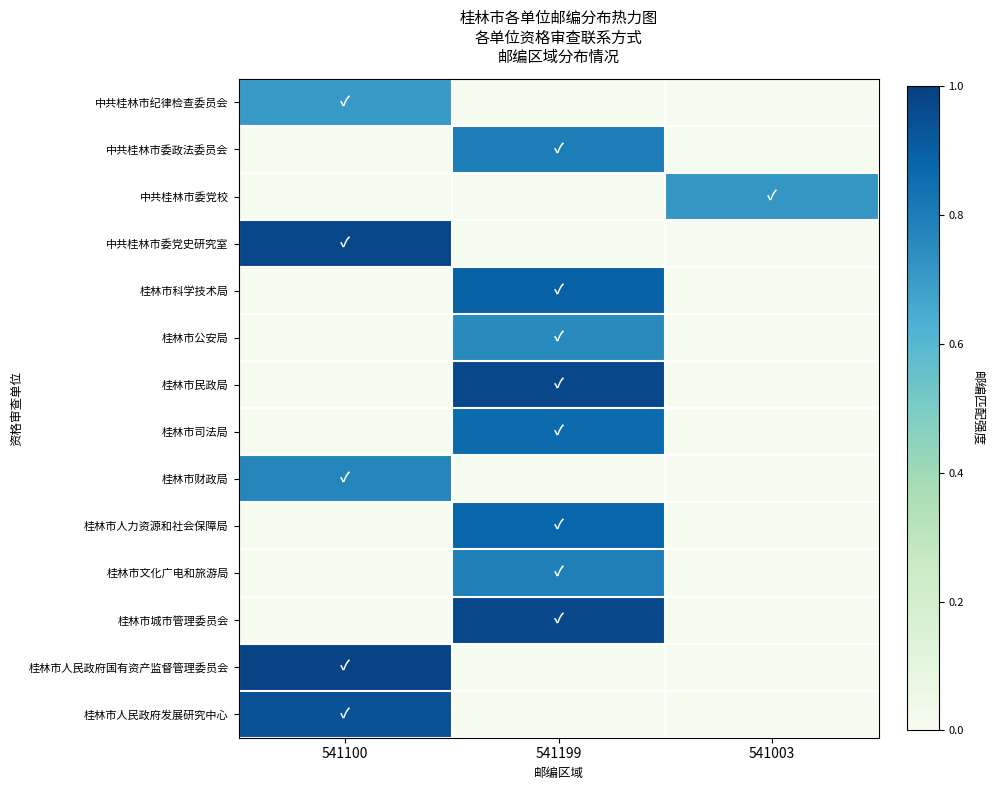

What is the maximum value shown in the chart?

1.0